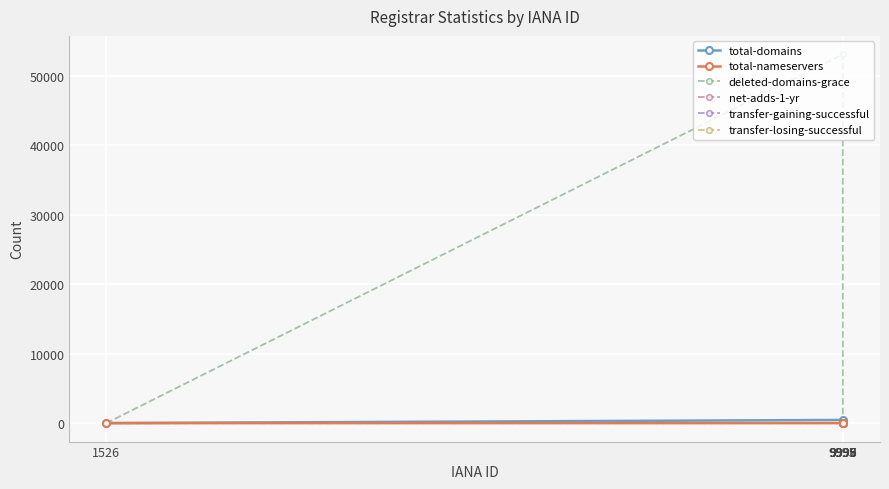

True or false: deleted-domains-grace has more than 0 points higher than both neighbors.

True